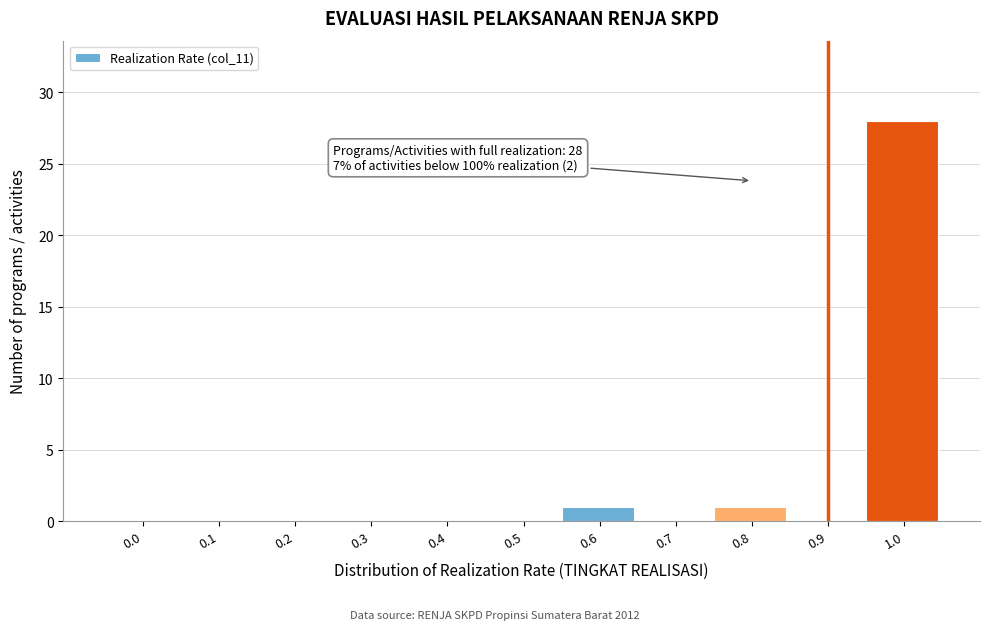

Reading left to right, transcribe all the data shown in this chart.

0.0=0	0.1=0	0.2=0	0.3=0	0.4=0	0.5=0	0.6=1	0.7=0	0.8=1	0.9=0	1.0=28